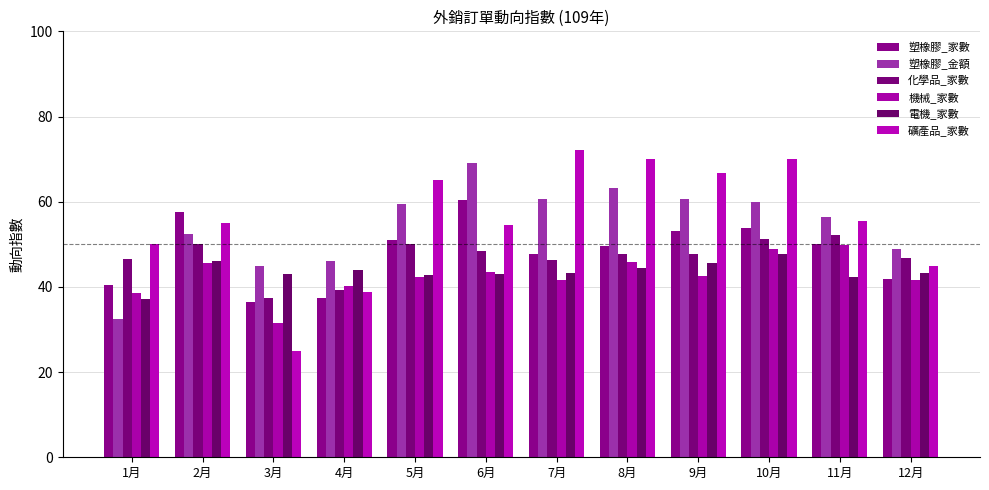

What is the value of the 礦產品_家數 bar at the 9th from the left?

66.7